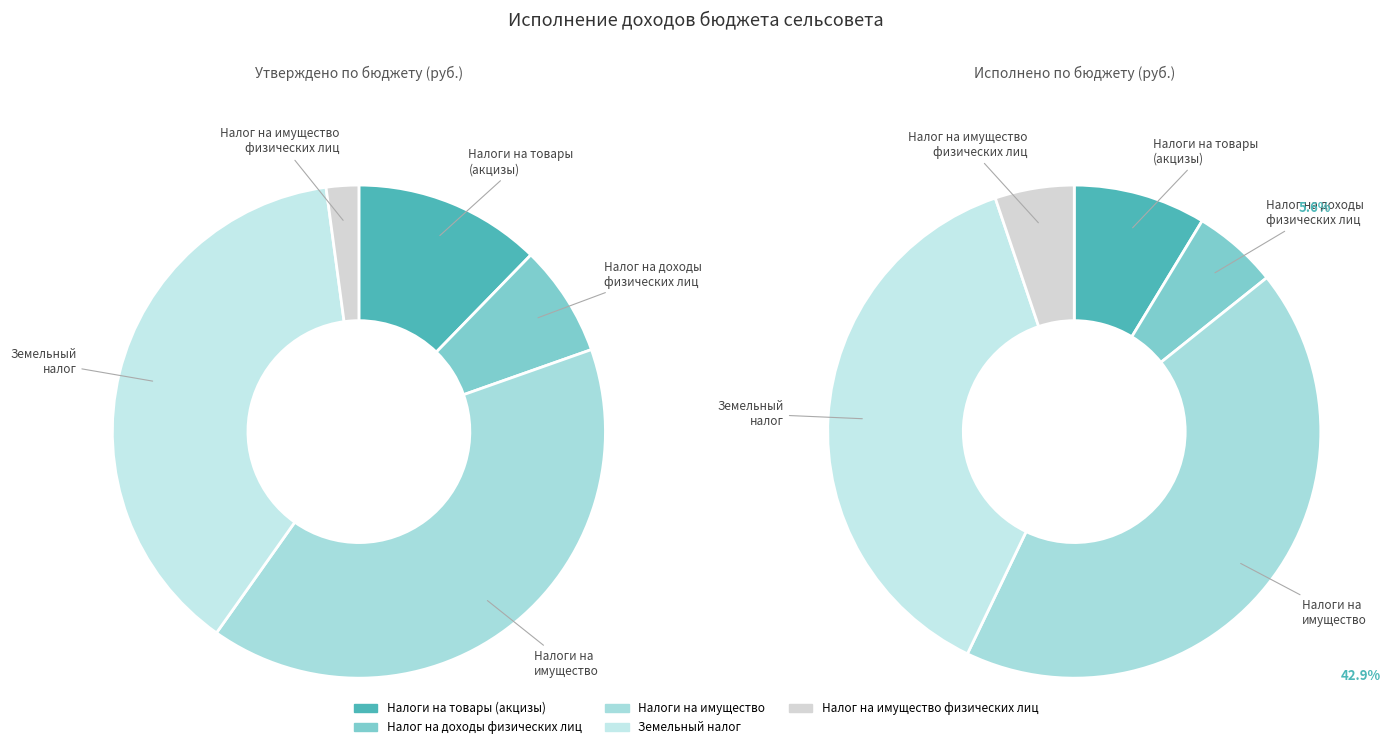

Is it true that Налоги на товары
(акцизы) is 12% of the pie?

True